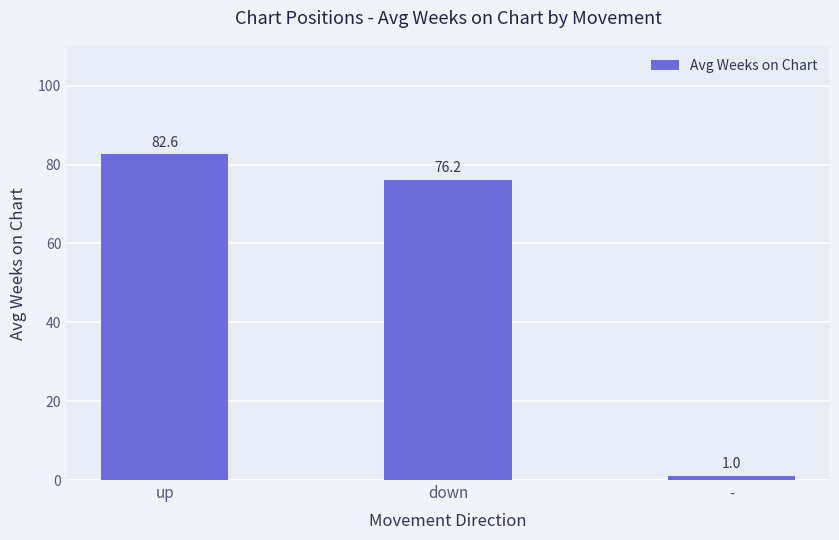

True or false: the data shows 82.6 at up.

True